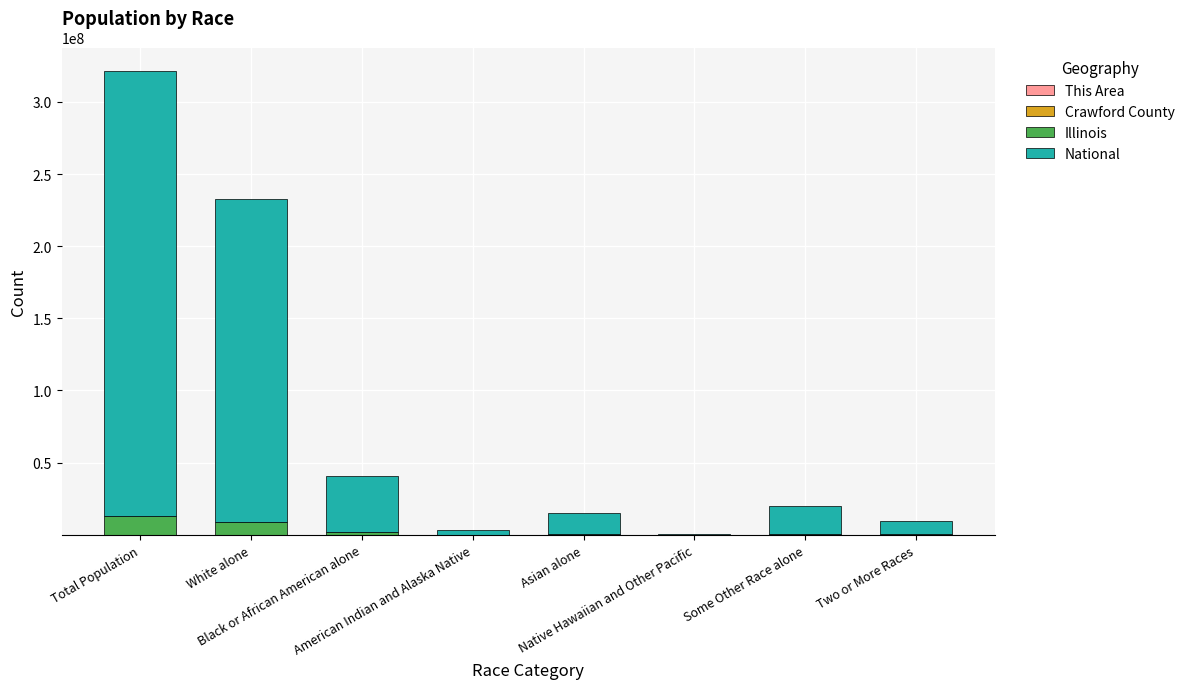

The value of National at Asian alone is 14674252. True or false?

True